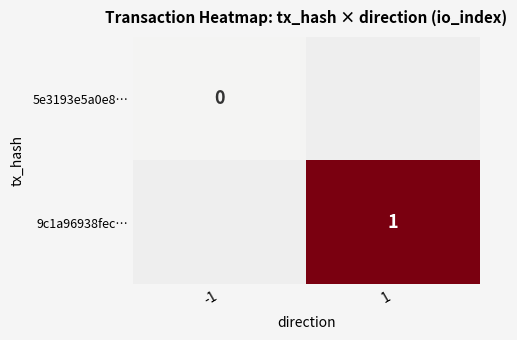

The value of 9c1a96938fec… at 1 is 1. True or false?

True